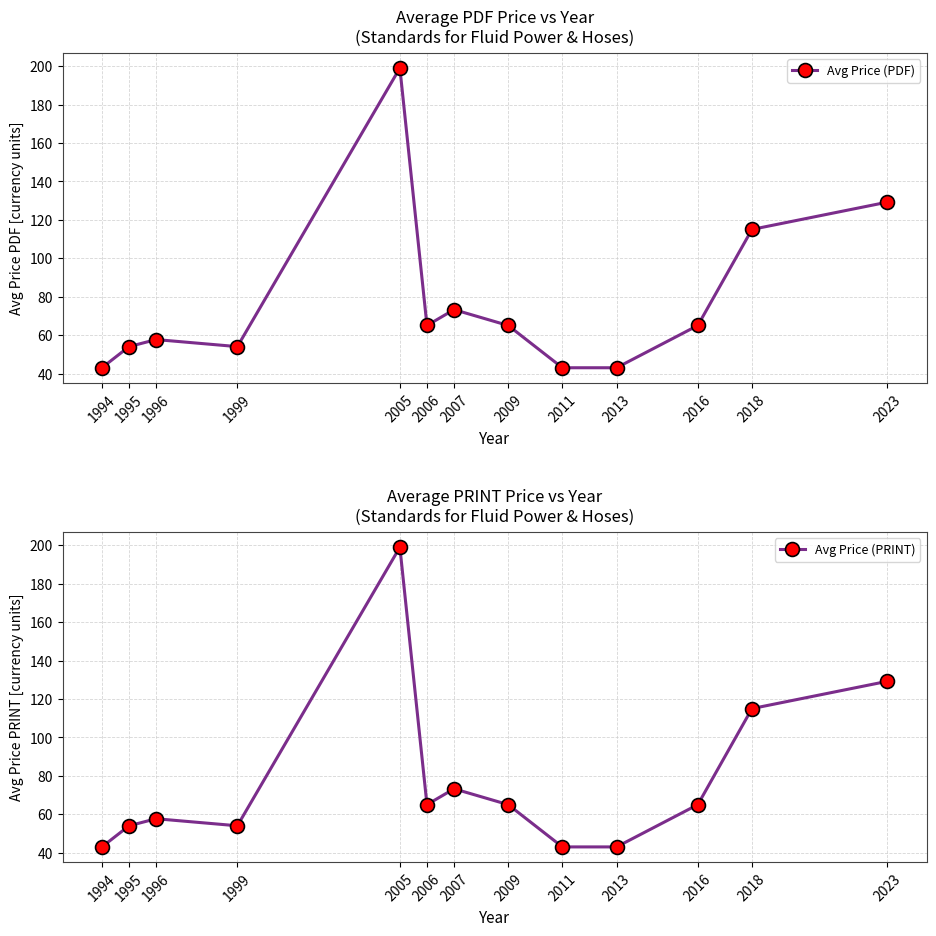

True or false: Avg Price (PRINT) and Avg Price (PDF) cross at least once.

False